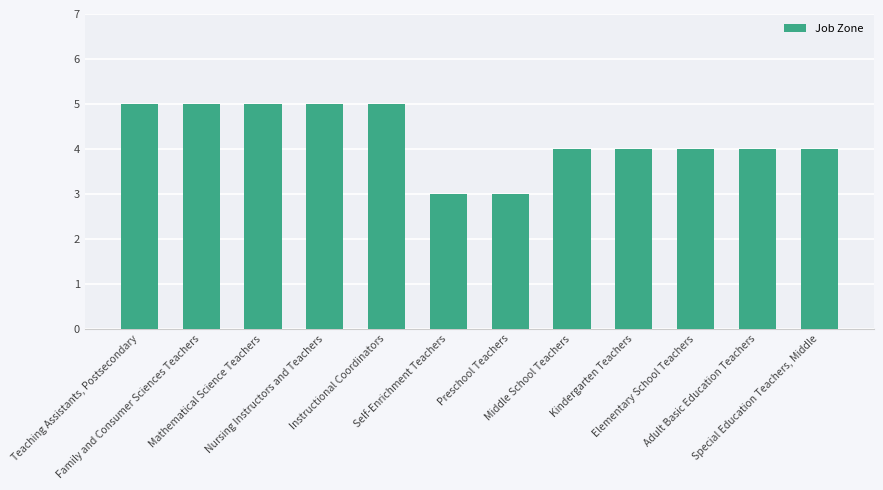

What is the difference between the maximum and minimum values?

2